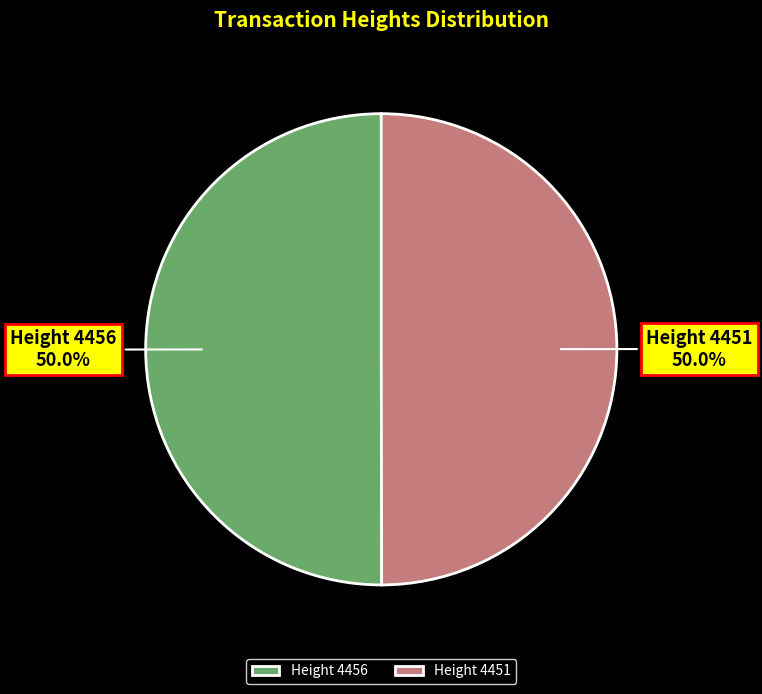

How many slices are in this pie chart?

2